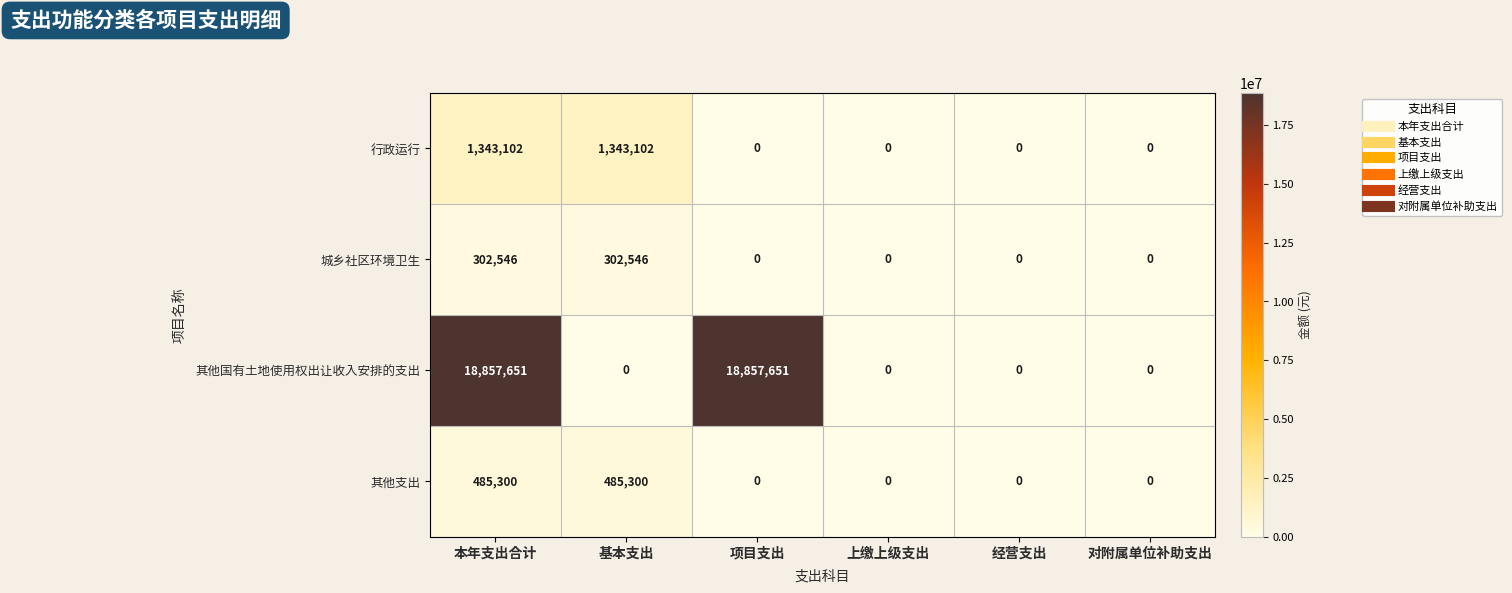

What is the sum of all 其他国有土地使用权出让收入安排的支出 values?

37715302